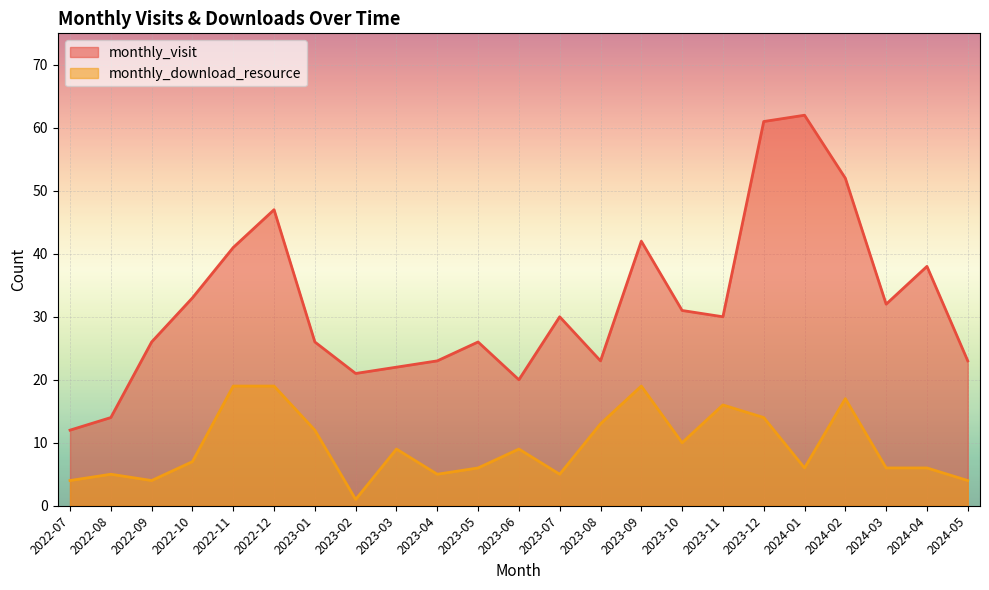

Where is the first local minimum for monthly_download_resource?

2022-09